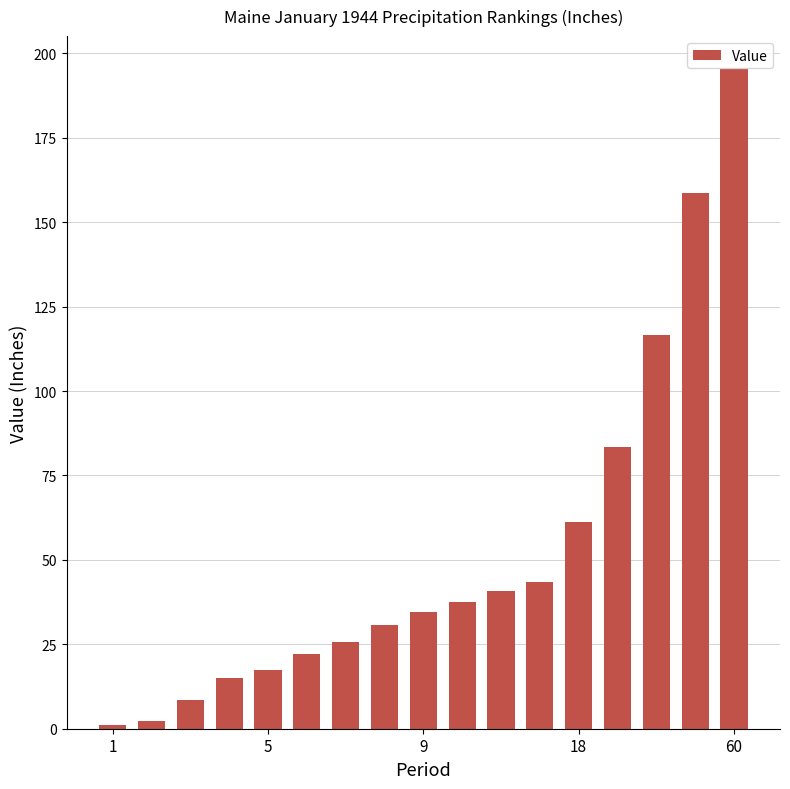

What is the average value?

52.6